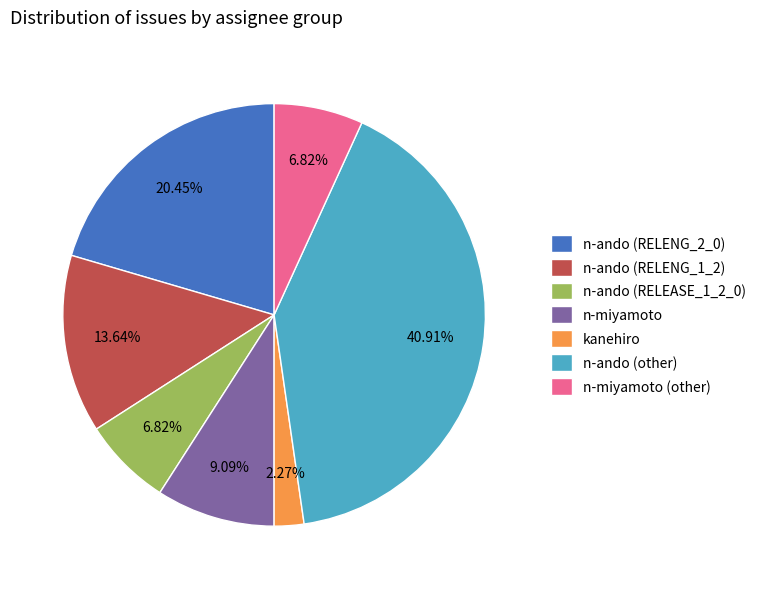

Which slice is the largest?

n-ando (other)